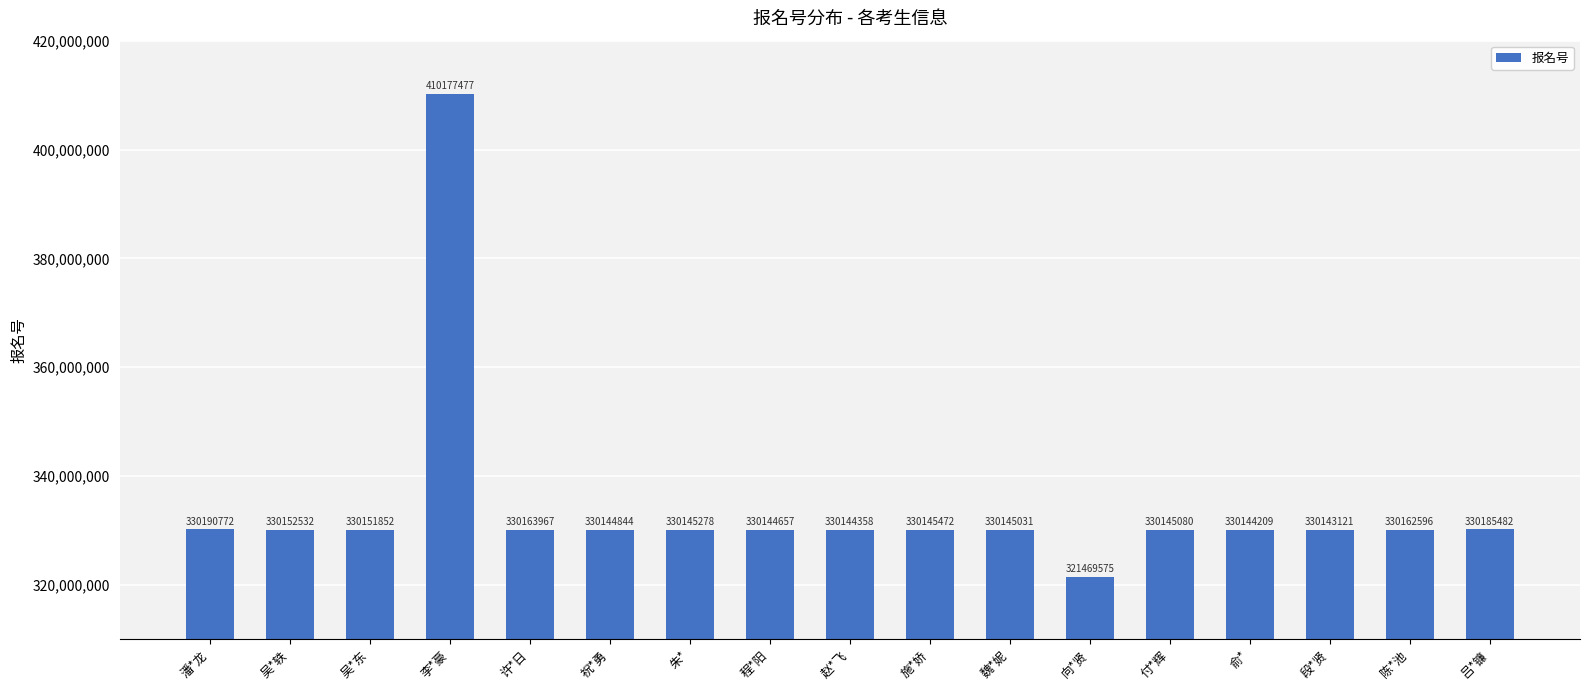

Read the value at 祝*勇.

330144844